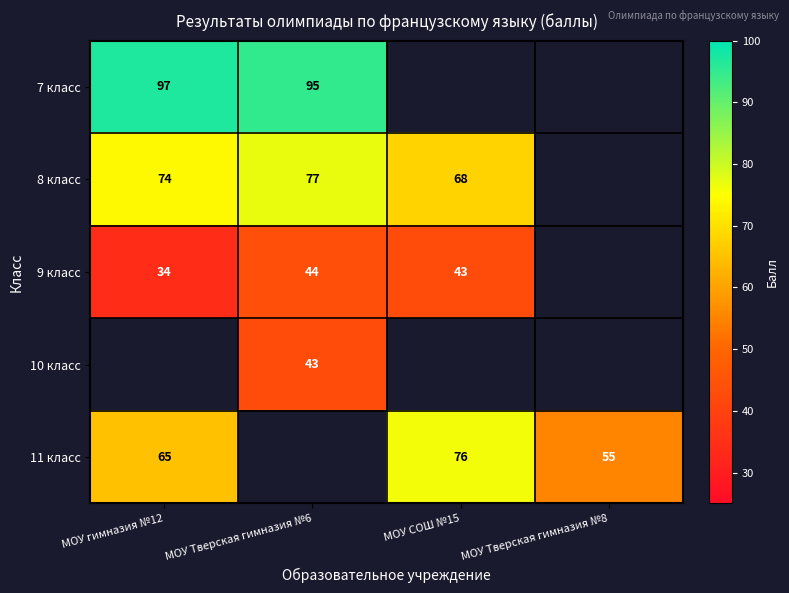

Is it true that 8 класс equals 41 at МОУ гимназия №12?

False